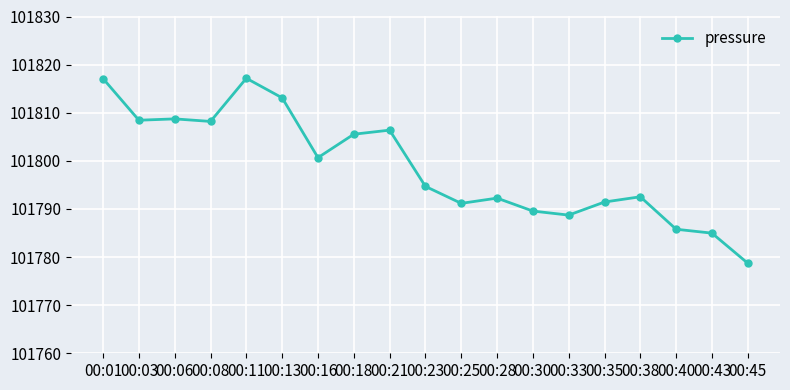

What is the sum of the values at 00:25 and 00:38?

203583.7